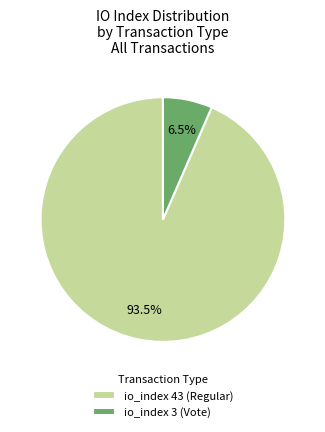

To the nearest percent, what is the difference between the io_index 3 (Vote) and io_index 43 (Regular) slice percentages?

87%